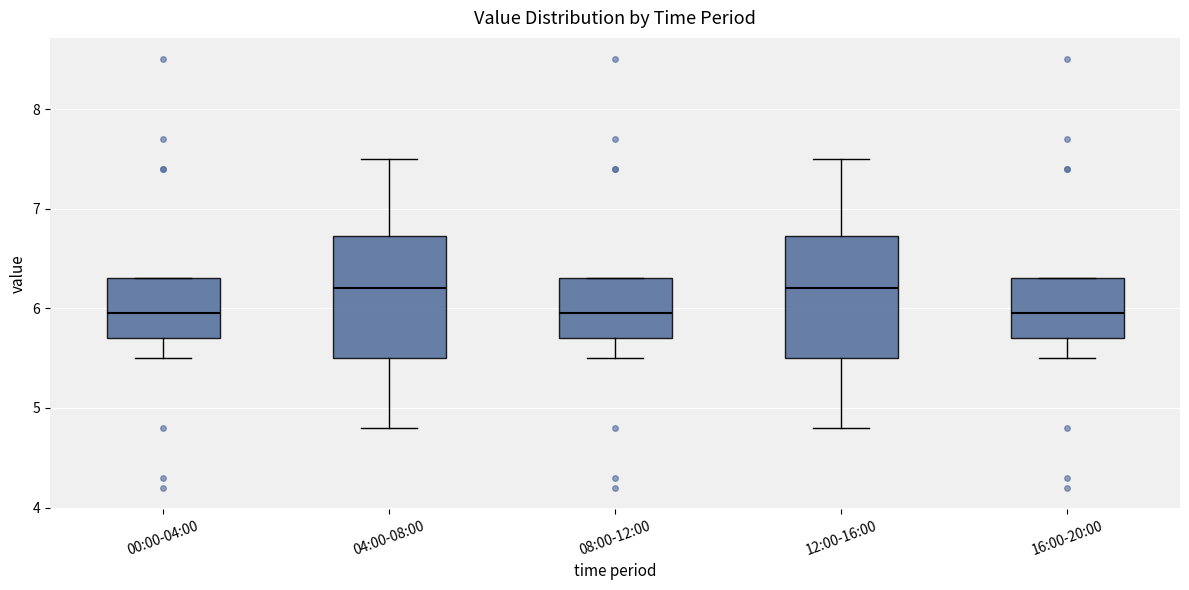

Reading left to right, read every box against the y-axis: the position of its median line, the range the box covers, and the ends of its whiskers. The values are not printed on the chart, so give them approximately, as read against the axis.

00:00-04:00: median 6.0, box 5.7 to 6.3, whiskers 5.5 to 6.3
04:00-08:00: median 6.2, box 5.5 to 6.7, whiskers 4.8 to 7.5
08:00-12:00: median 6.0, box 5.7 to 6.3, whiskers 5.5 to 6.3
12:00-16:00: median 6.2, box 5.5 to 6.7, whiskers 4.8 to 7.5
16:00-20:00: median 6.0, box 5.7 to 6.3, whiskers 5.5 to 6.3